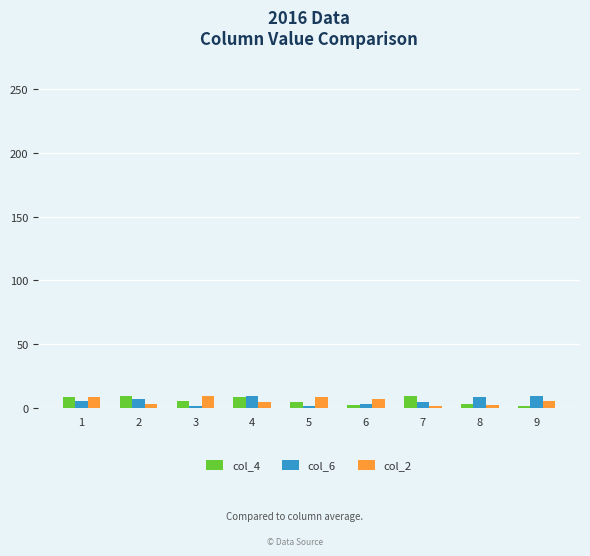

The value of col_4 at 7 is 9. True or false?

True